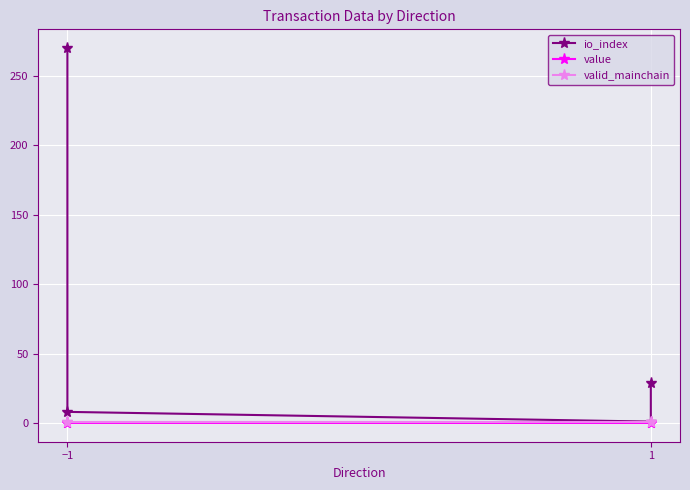

True or false: io_index and value cross at least once.

False